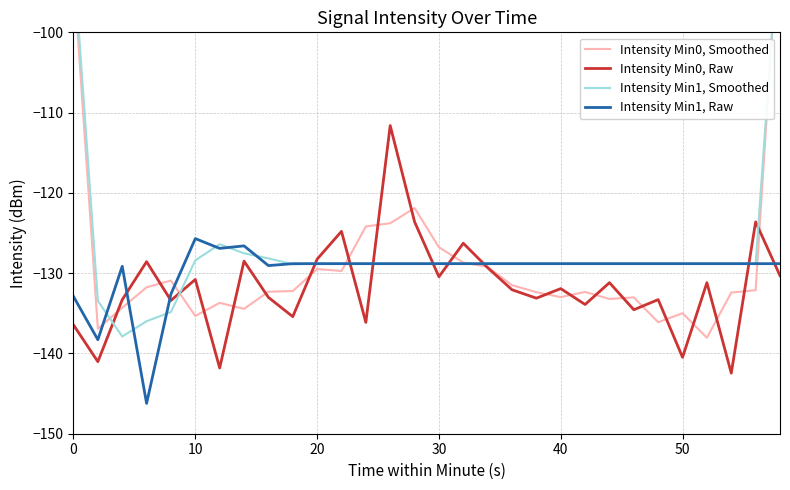

True or false: Intensity Min1, Smoothed has more than 1 points higher than both neighbors.

False